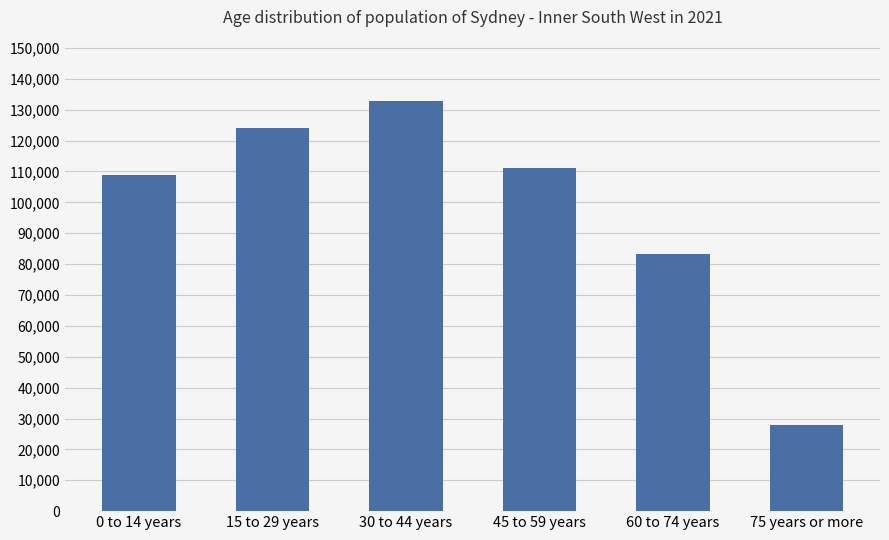

What is the difference between the maximum and minimum values?

104759